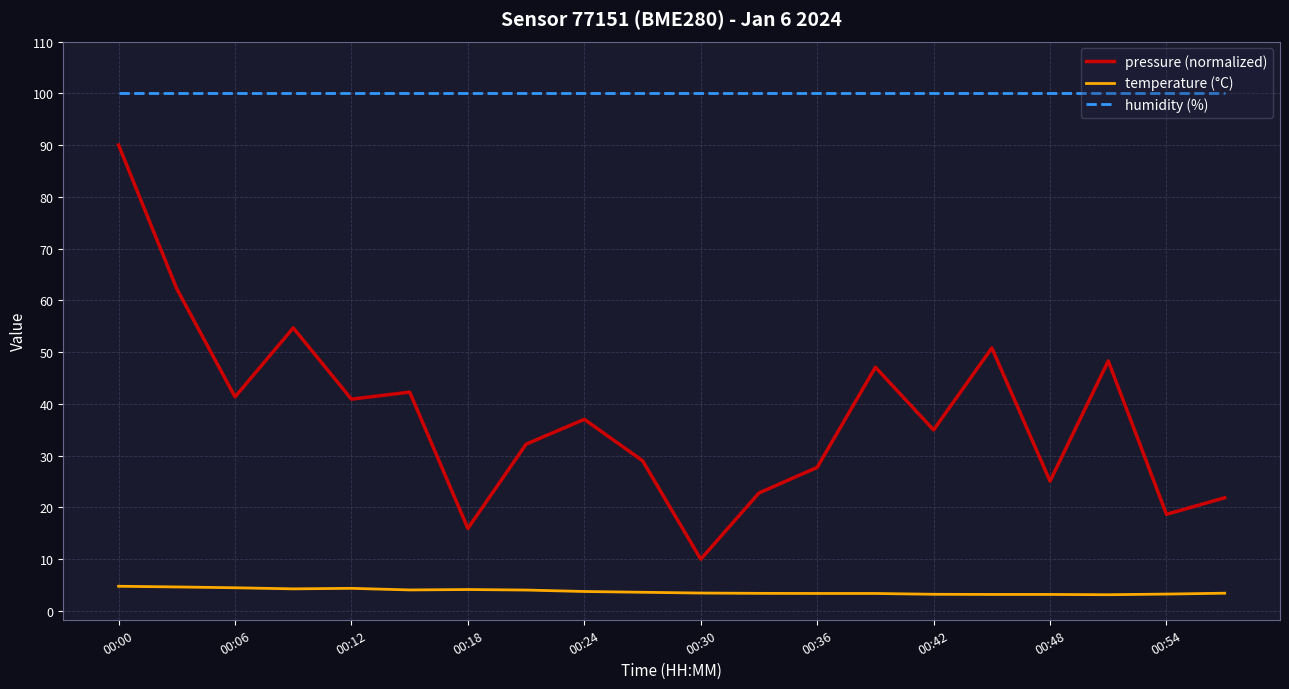

What are all the series names shown in the legend?

pressure (normalized), temperature (°C), humidity (%)